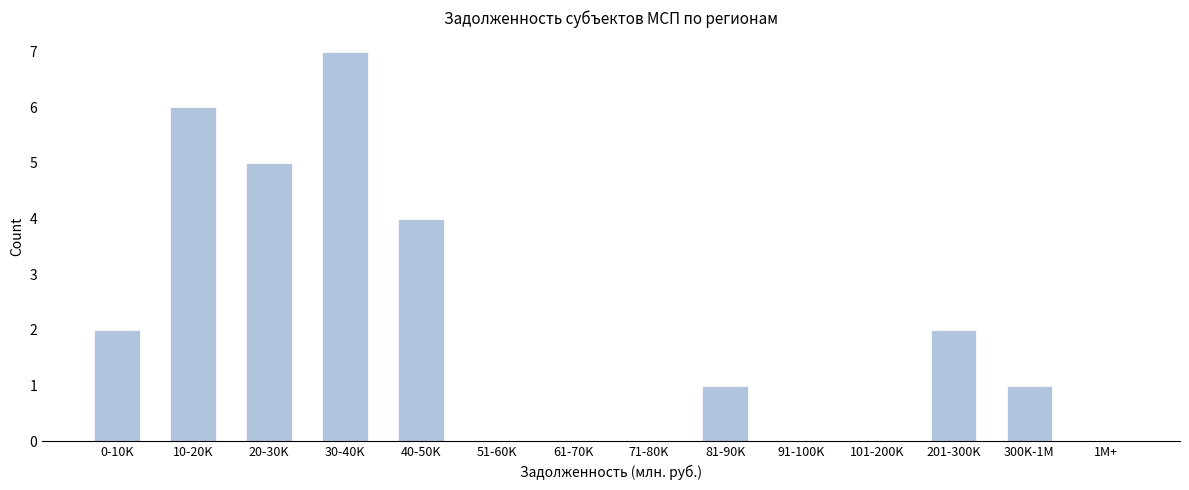

Reading left to right, extract all data points from this chart.

0-10K=2	10-20K=6	20-30K=5	30-40K=7	40-50K=4	51-60K=0	61-70K=0	71-80K=0	81-90K=1	91-100K=0	101-200K=0	201-300K=2	300K-1M=1	1M+=0